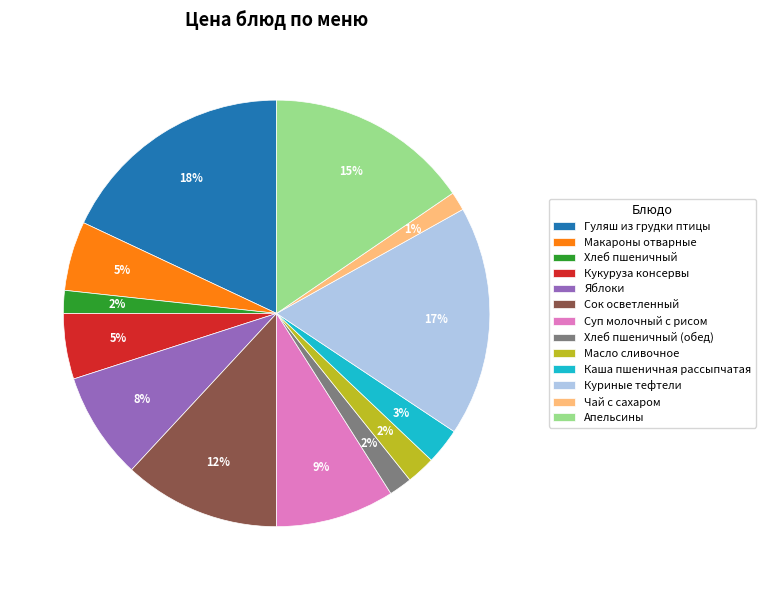

The Каша пшеничная рассыпчатая slice represents 14% of the pie. True or false?

False